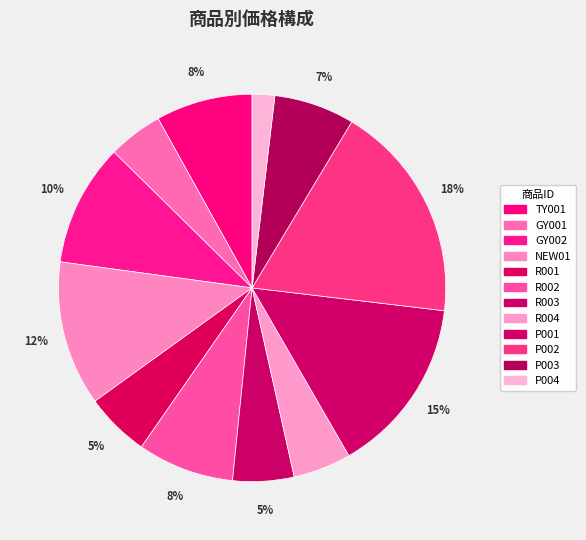

To the nearest percent, what percentage of the pie is P001?

15%